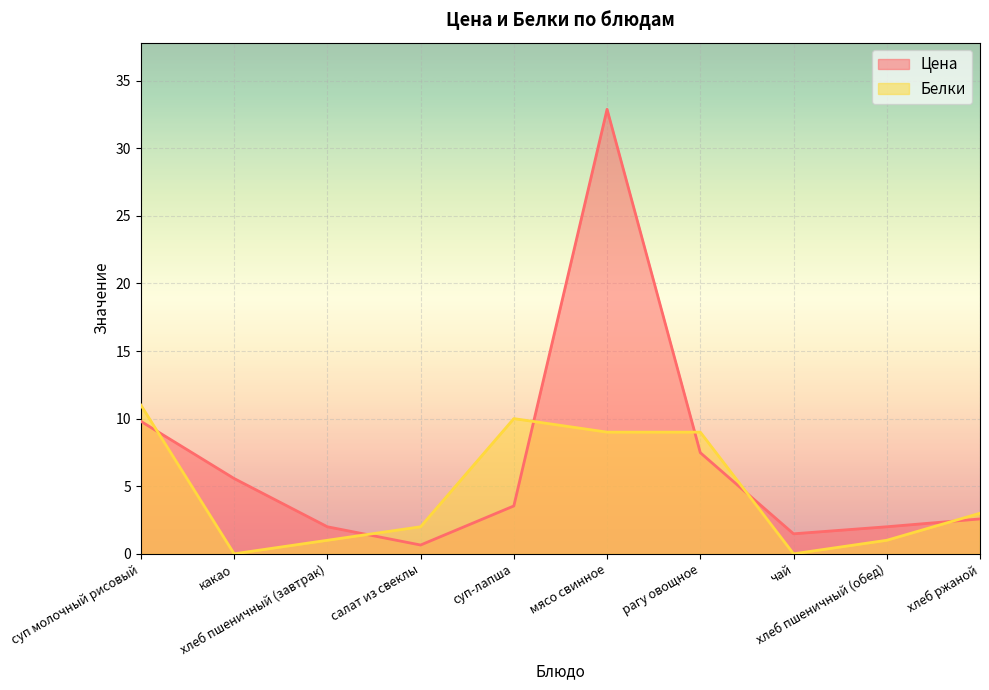

How many lines are shown in the chart?

2